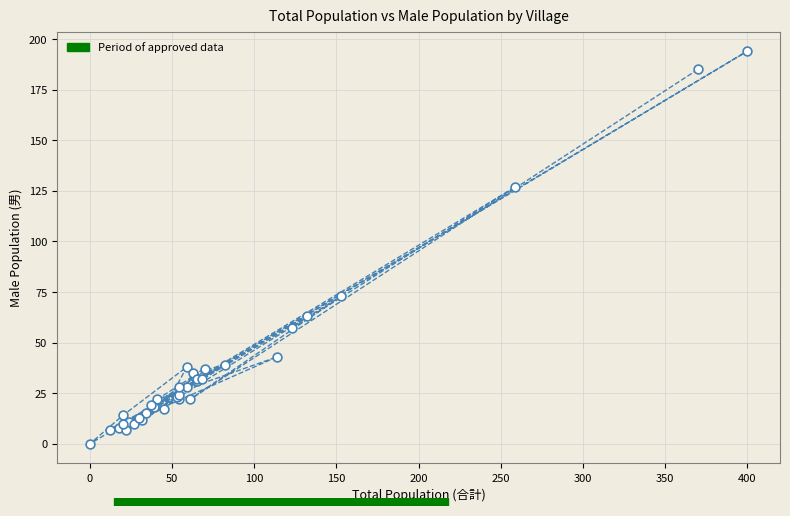

What Y value in the scatter plot is closest to 97?

73